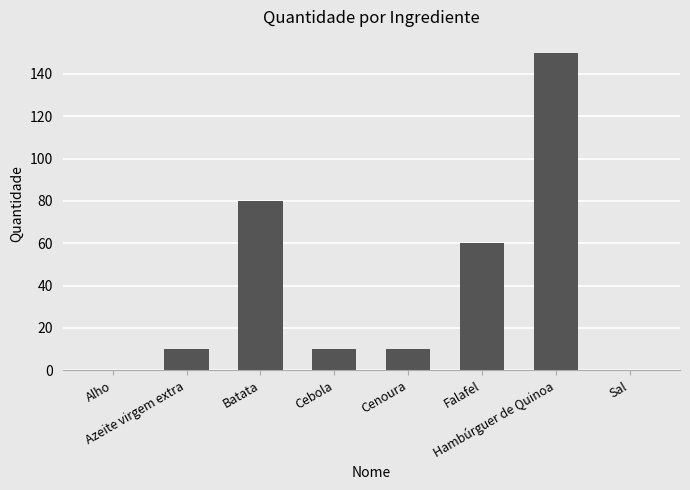

The value at Azeite virgem extra is 4.7. True or false?

False